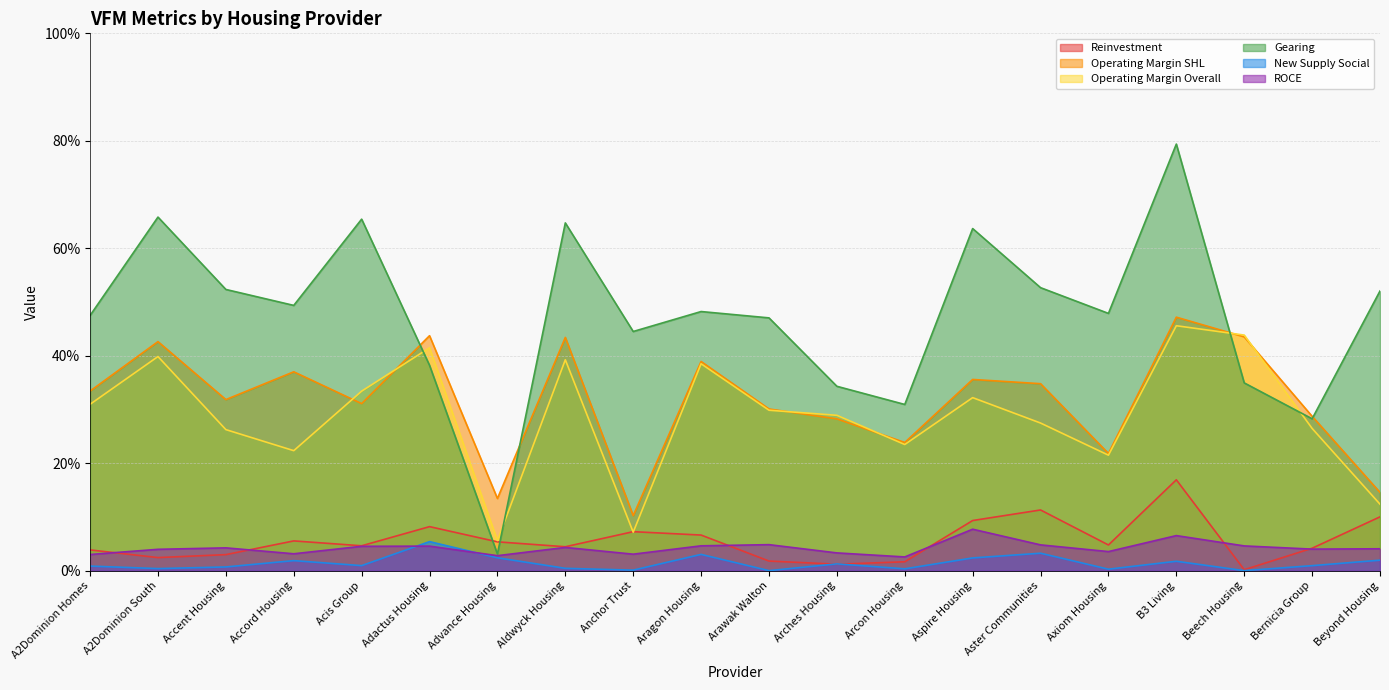

What is the difference between the highest and lowest values at A2Dominion Homes?

0.5